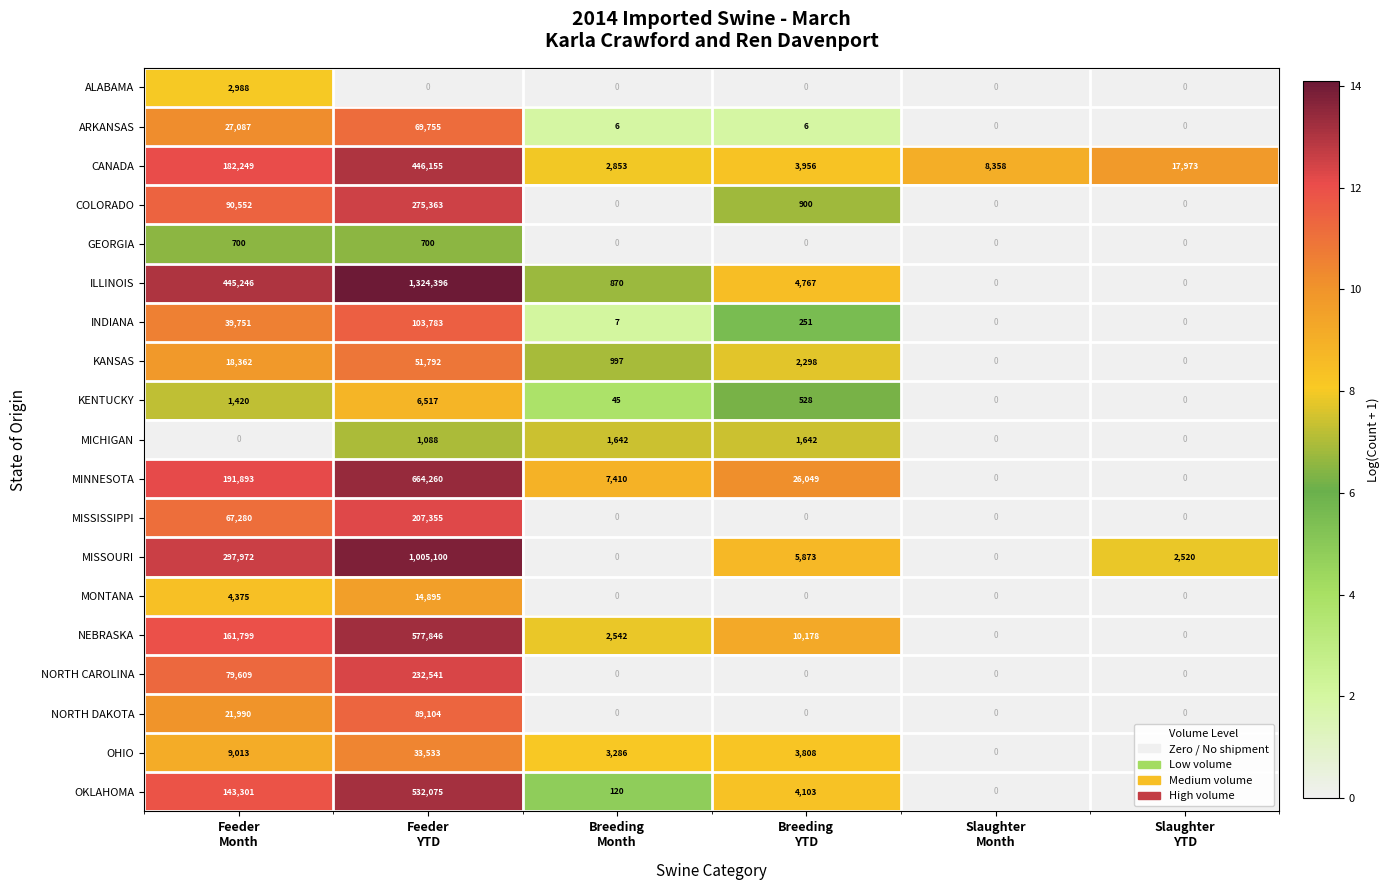

Count the MICHIGAN values in the range 0 to 1642.

6